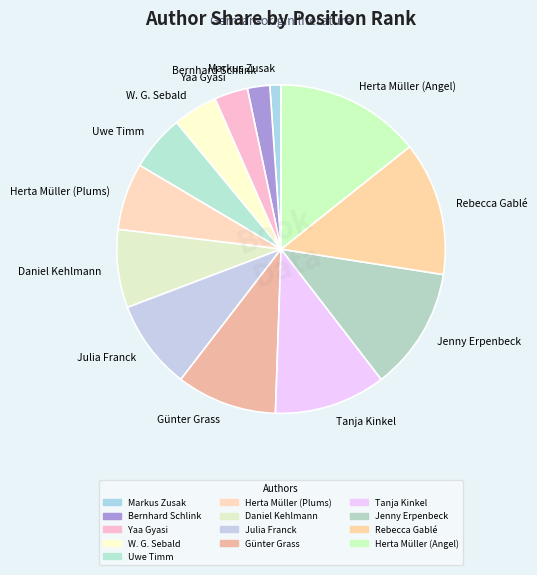

Does any single category account for the majority?

No